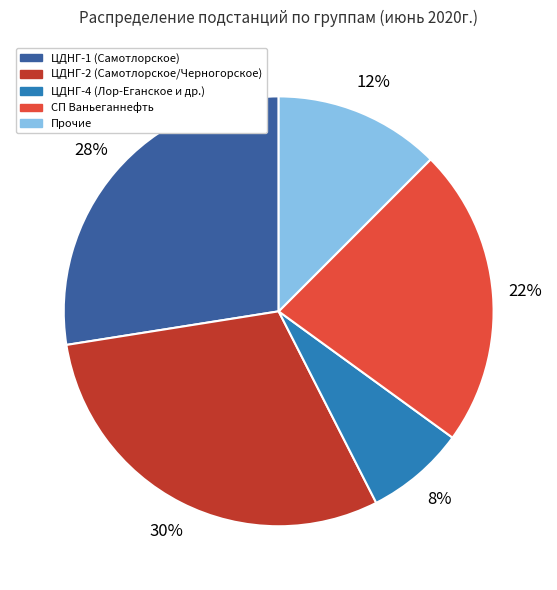

Is there any slice that represents more than half of the pie?

No